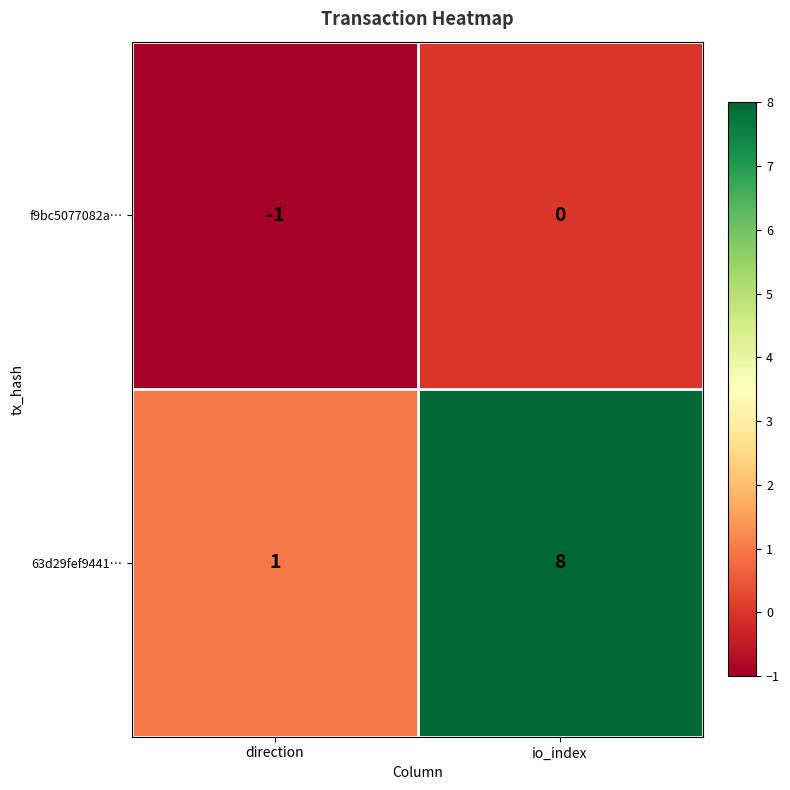

Reading right to left, what are all the values shown in this chart?

f9bc5077082a…: 0	-1
63d29fef9441…: 8	1